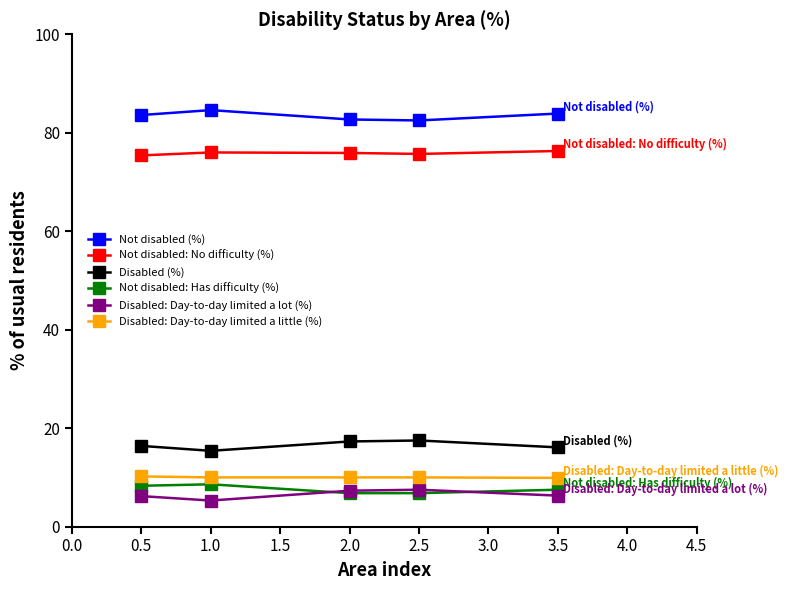

Which series has the largest total across all categories?

Not disabled (%)